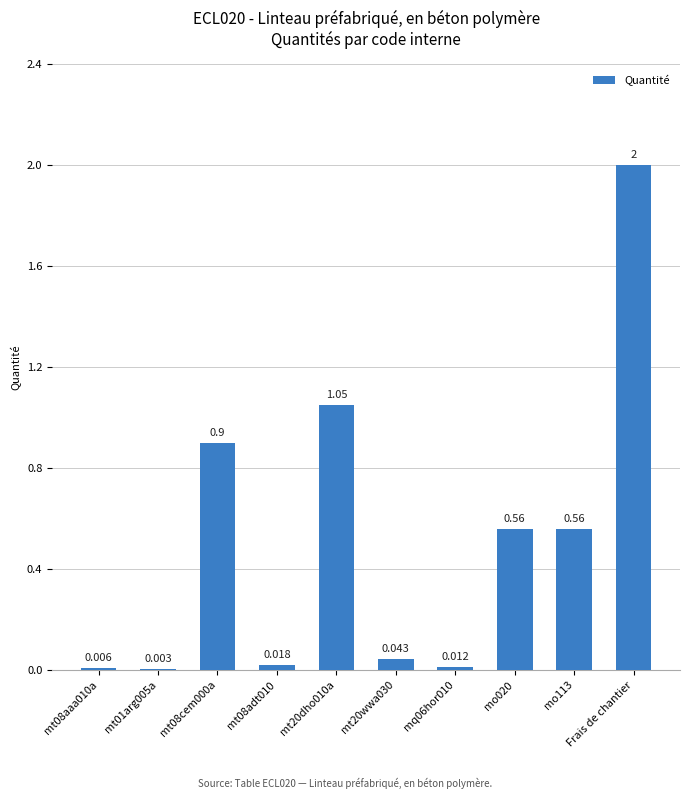

The value at Frais de chantier is 2.0. True or false?

True